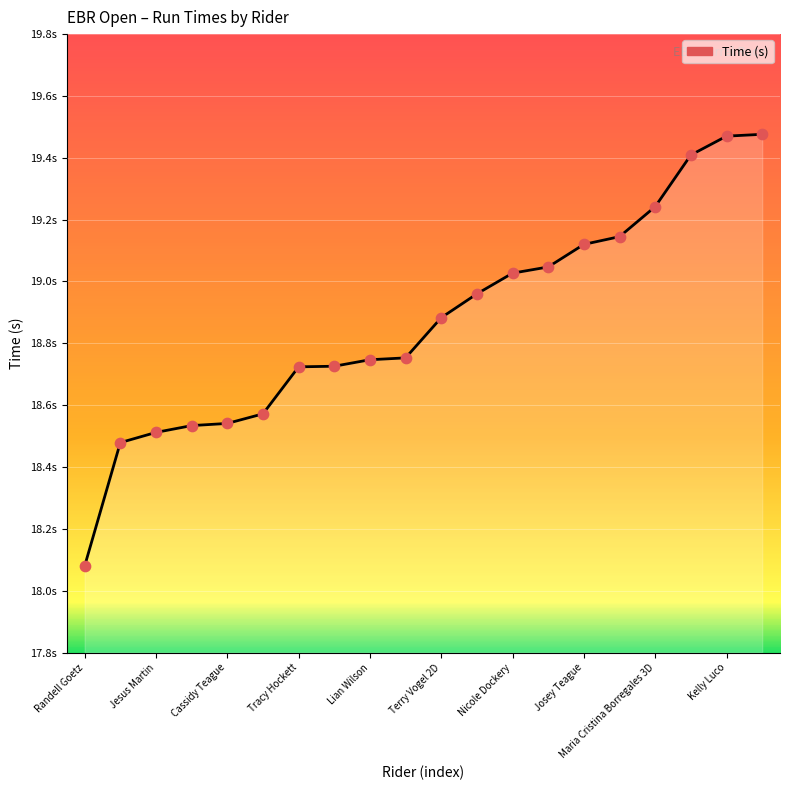

Does the chart have visible grid lines?

Yes